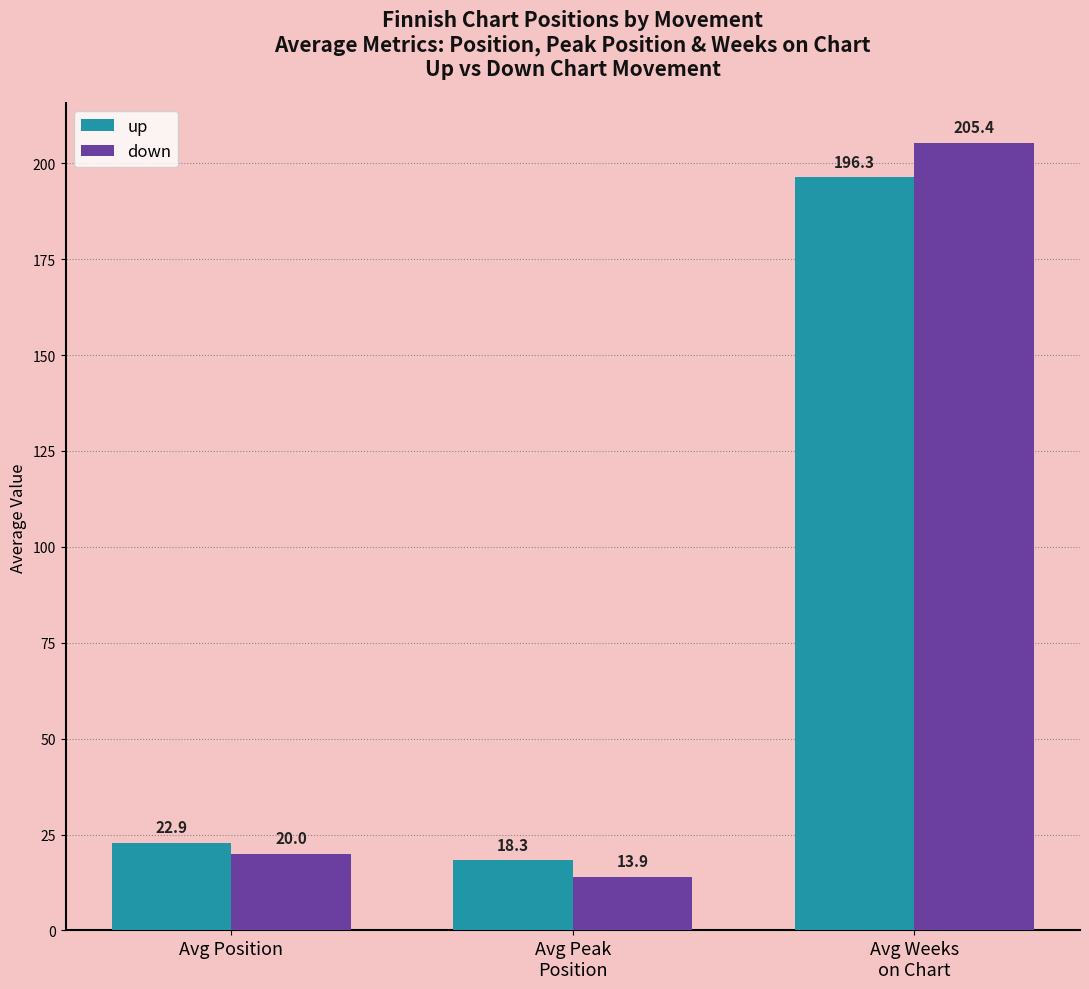

What is the label of the 2nd bar from the left?

Avg Peak
Position